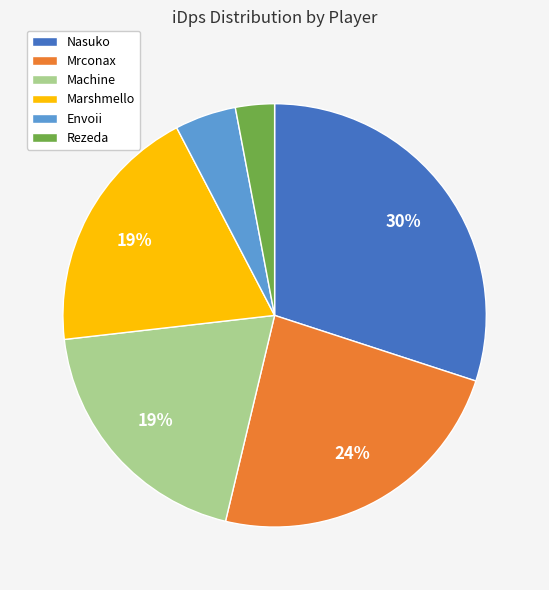

To the nearest percent, what percentage of the pie is Rezeda?

3%